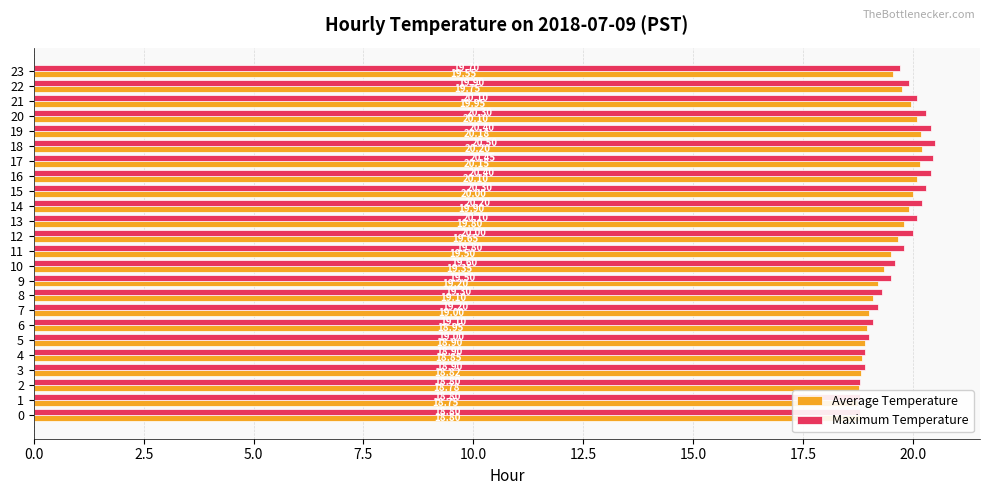

Between 2 and 23, which series saw the biggest shift?

Maximum Temperature